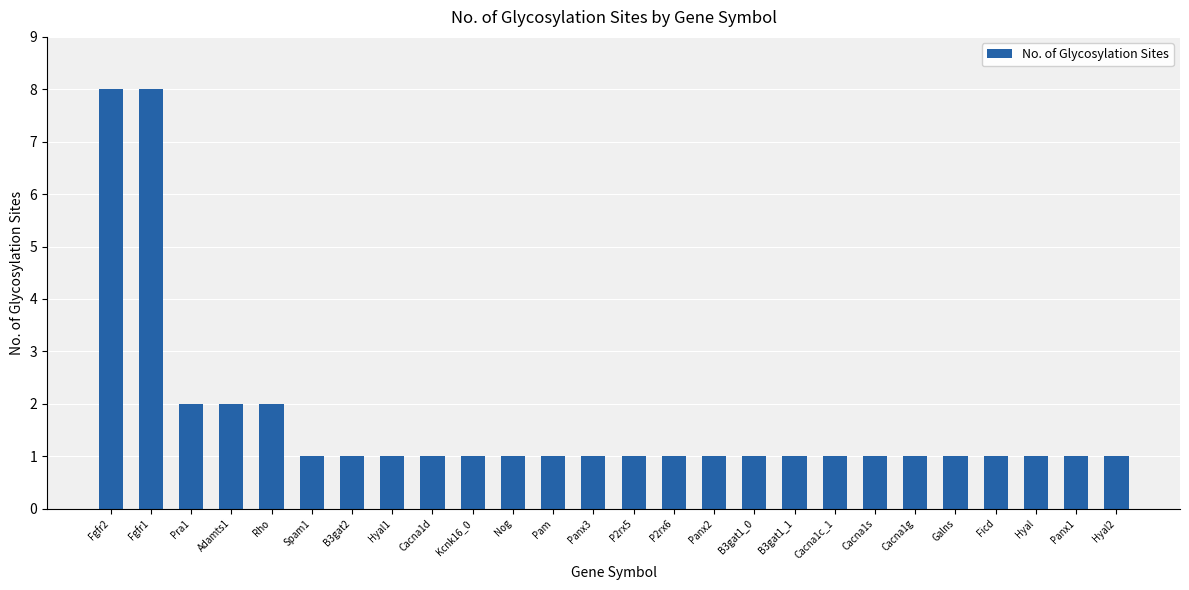

The chart shows a value of 2 at B3gat1_1. True or false?

False